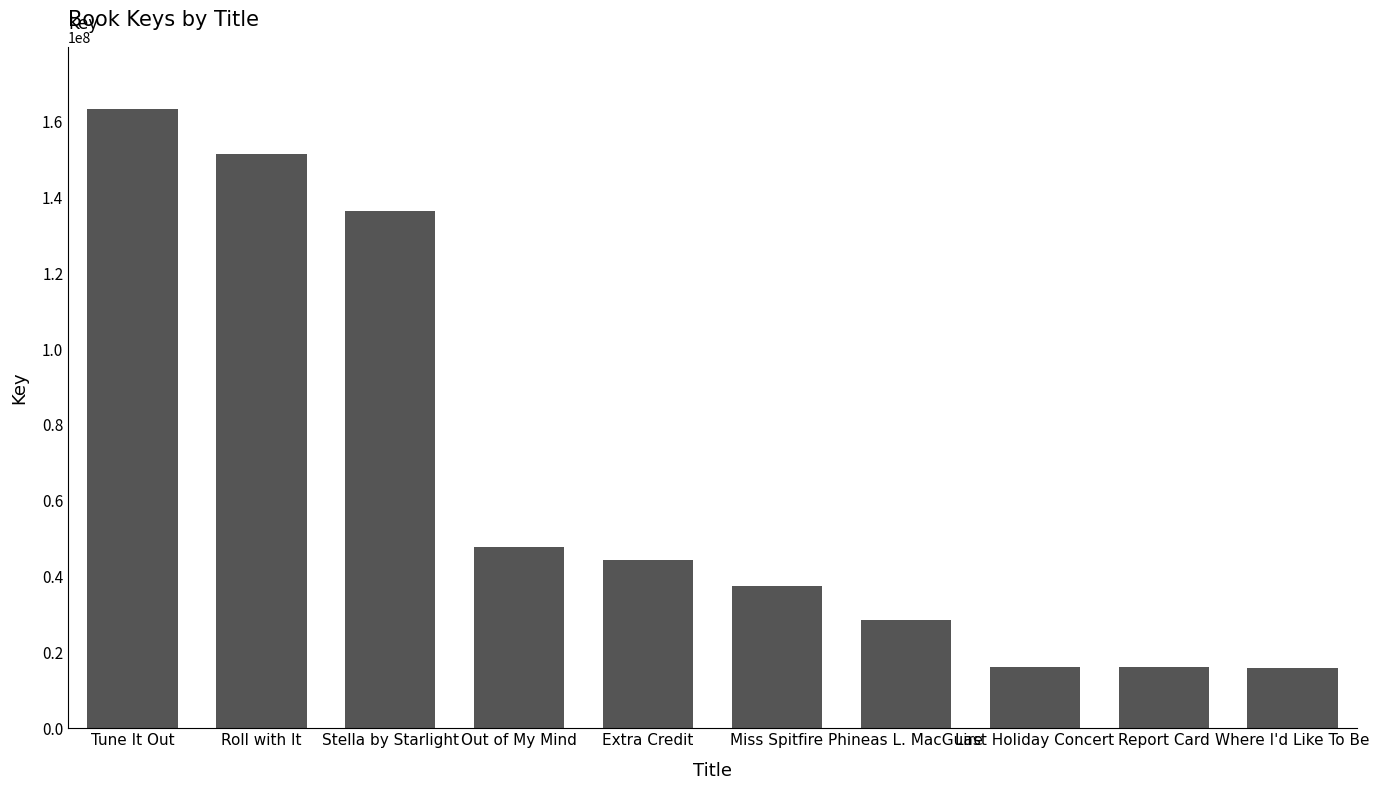

What is the difference between the values at Miss Spitfire and Stella by Starlight?

98922309